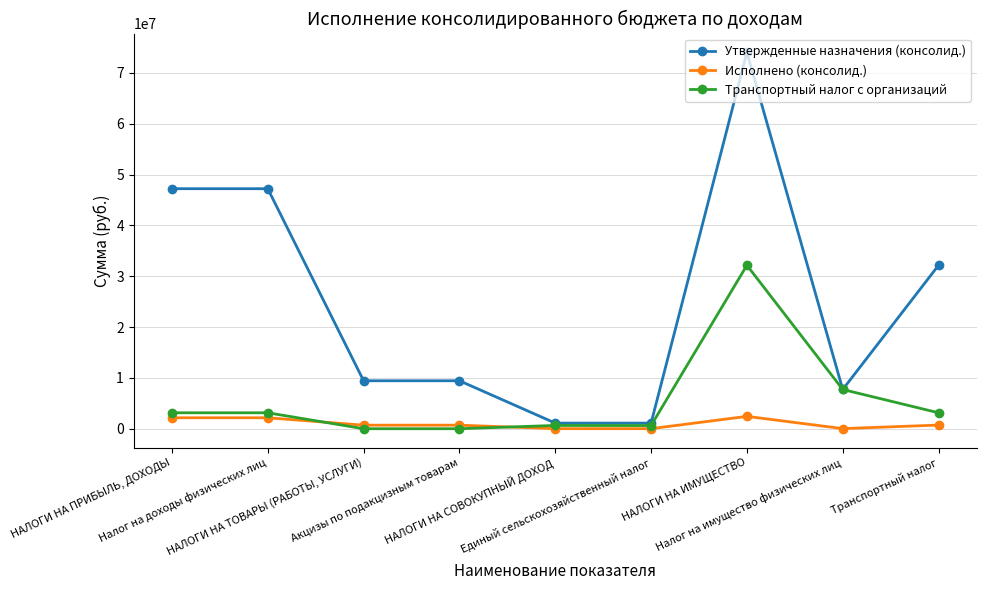

At how many categories does at least one series exceed 72559733?

1